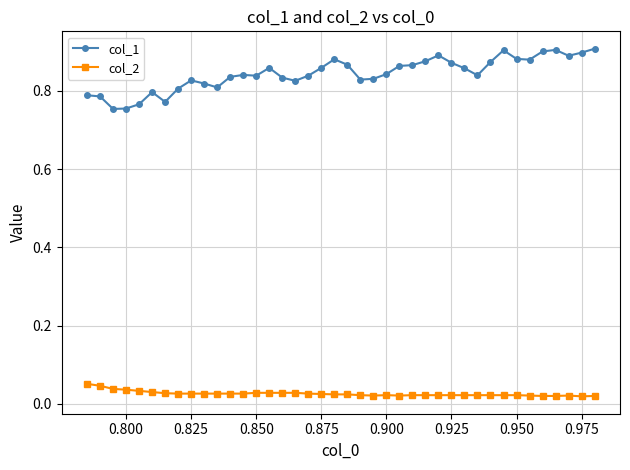

True or false: col_2 and col_1 intersect in this chart.

False